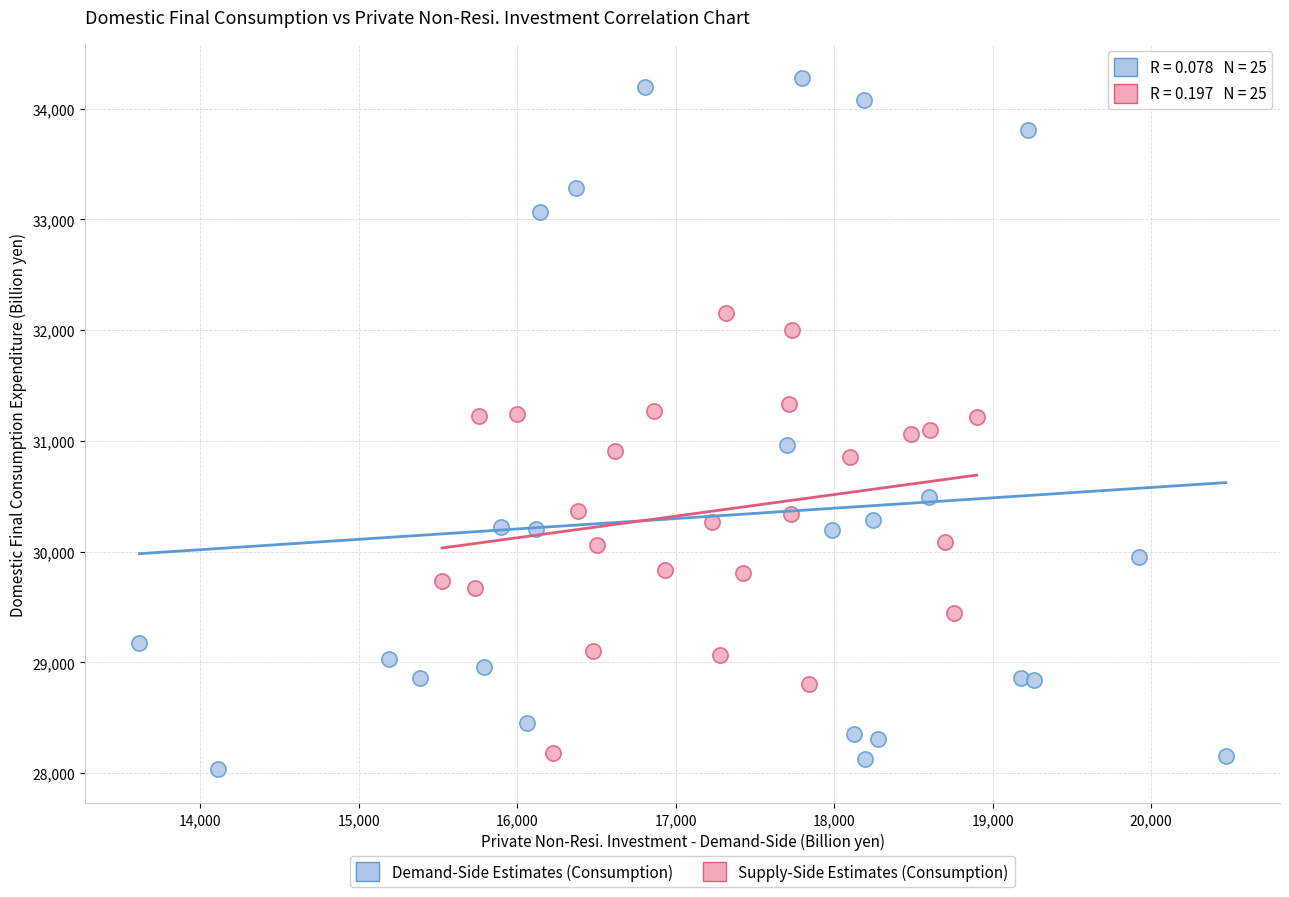

Which series has the largest Y range (max minus min)?

Demand-Side Estimates (Consumption)